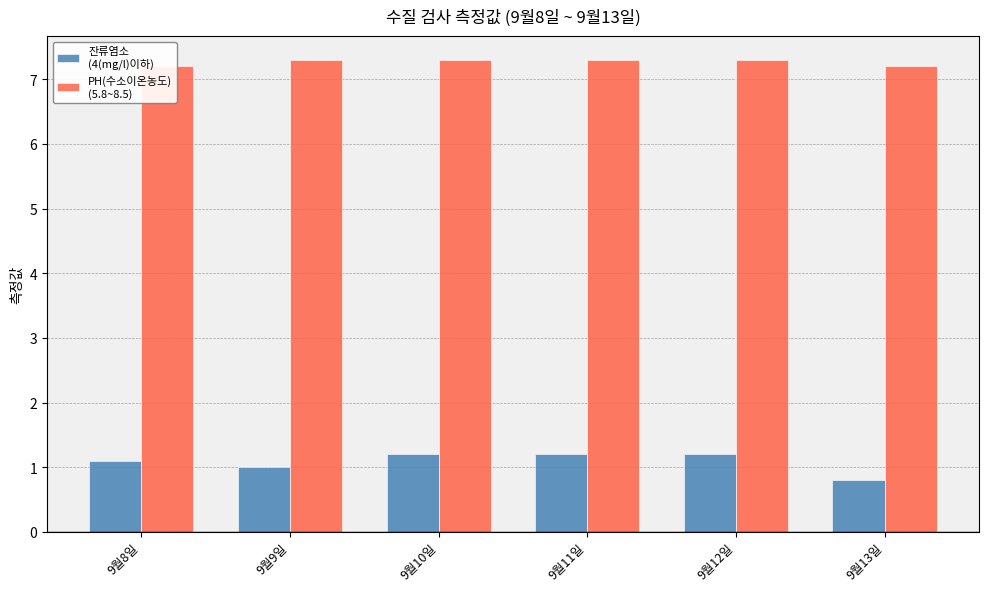

Reading left to right, what are all the values shown in this chart?

잔류염소
(4(mg/l)이하): 1.1	1.0	1.2	1.2	1.2	0.8
PH(수소이온농도)
(5.8~8.5): 7.2	7.3	7.3	7.3	7.3	7.2